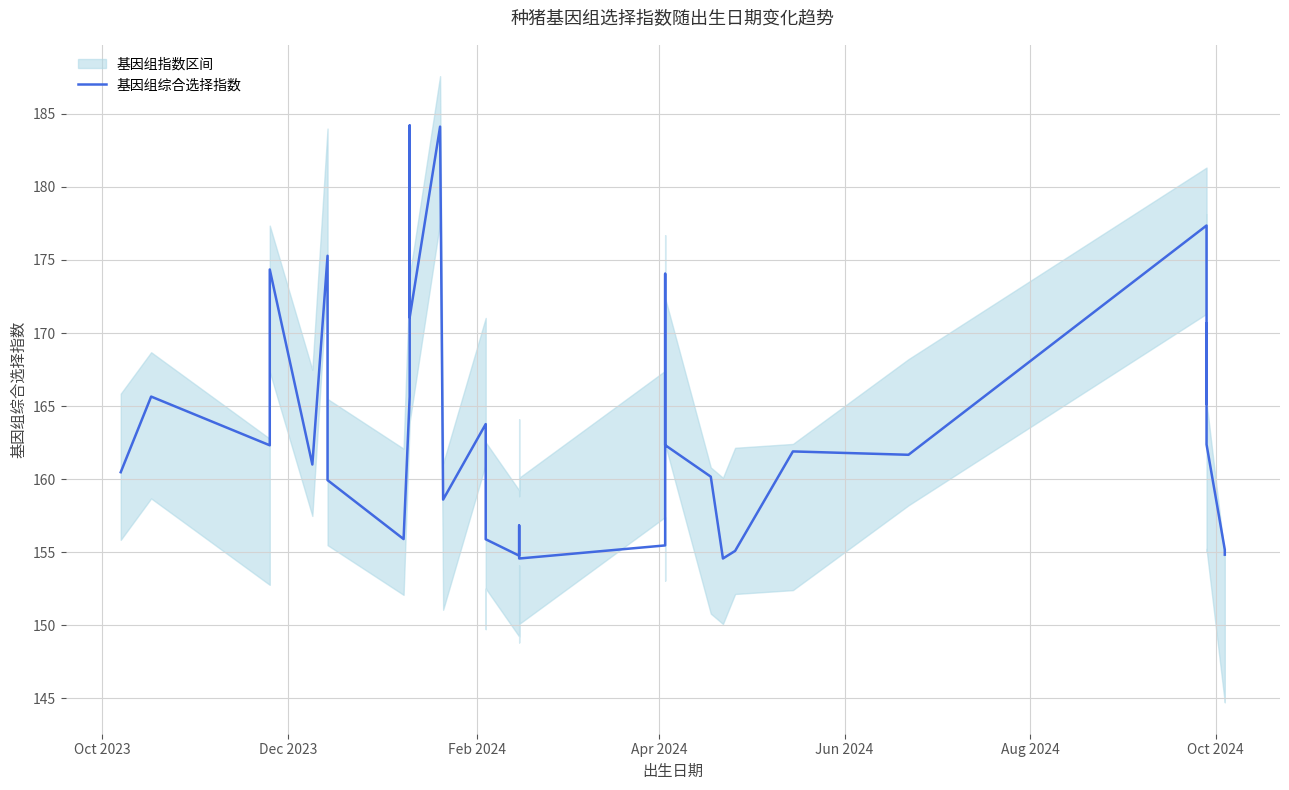

What is the label of the 7th point from the left?

Oct 2024